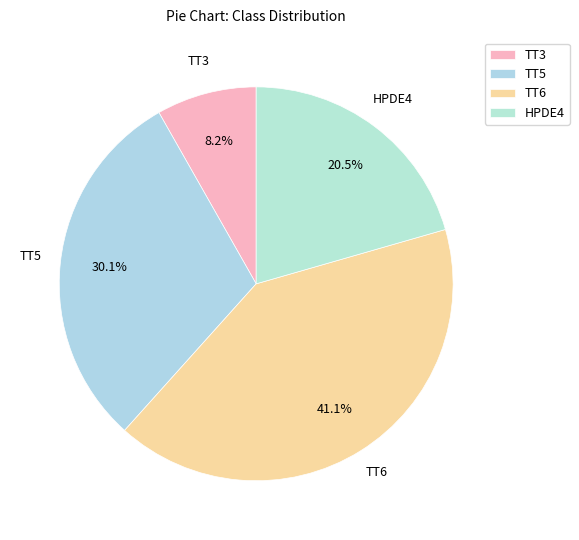

What is the total percentage of TT3 and TT6?

49.3%